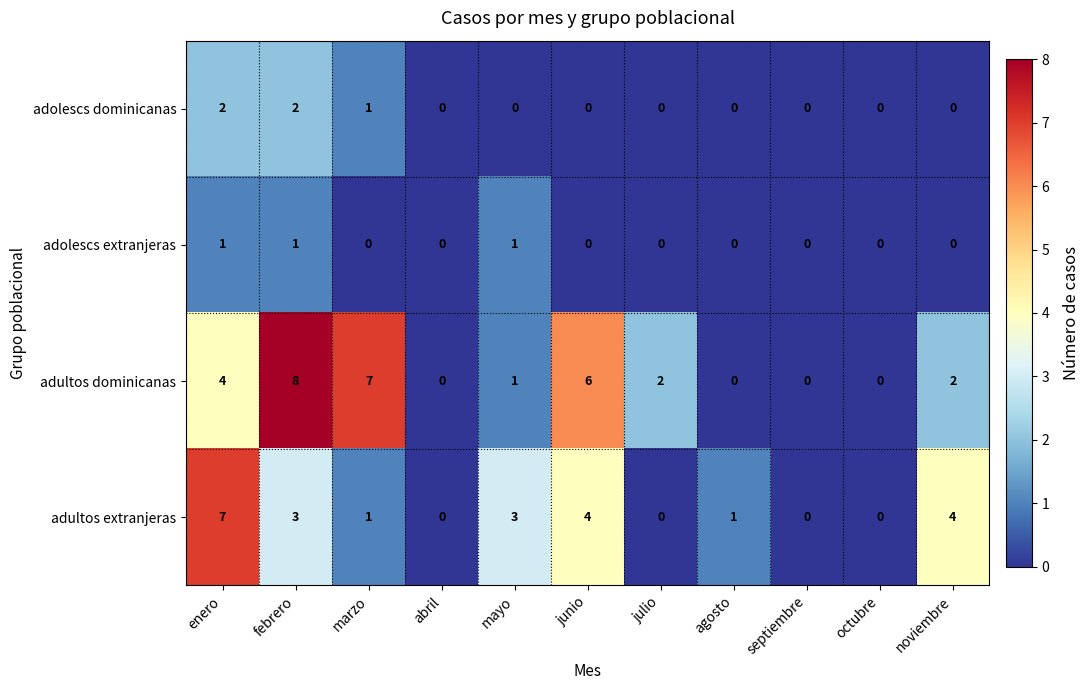

Is the value of adultos extranjeras at marzo greater than the value of adolescs dominicanas at junio?

Yes